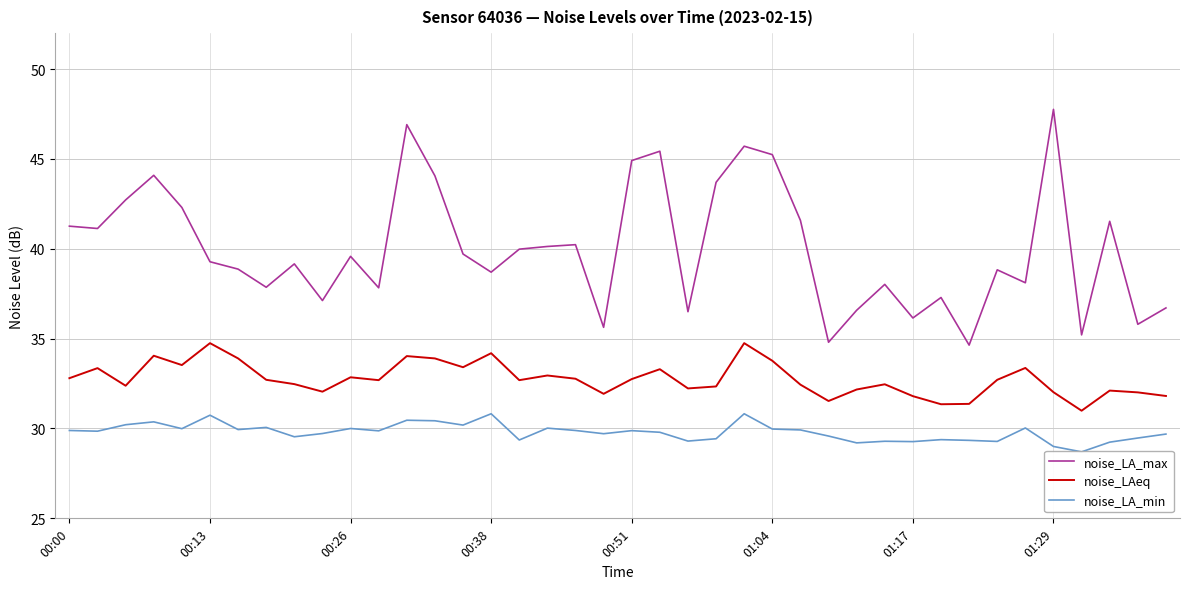

At which category is the sum across all series the highest?

12